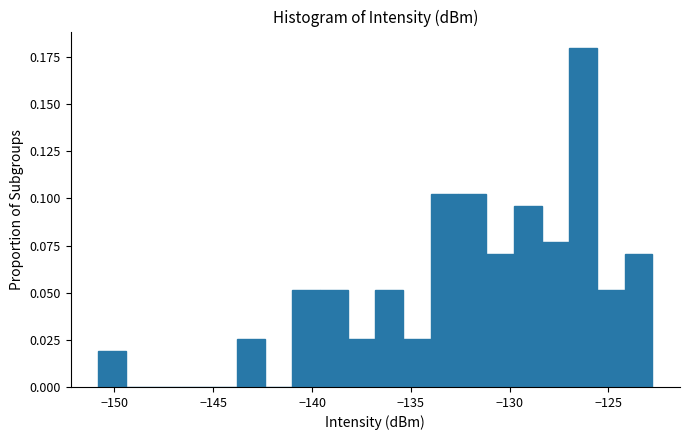

Around what value on the x-axis is the tallest bar? Give the approximate position of its centre, as read against the axis.

-126.5